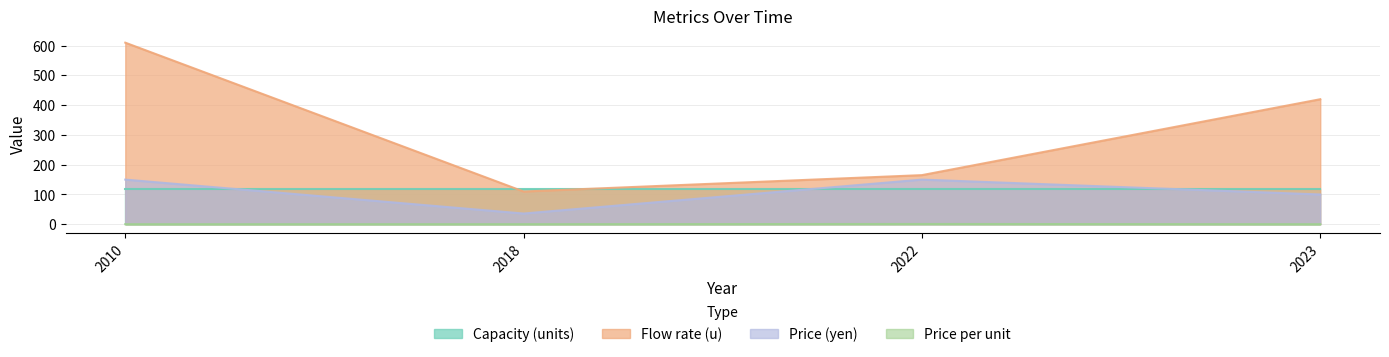

Which category has the lowest value in the Flow rate (u) series?

2018